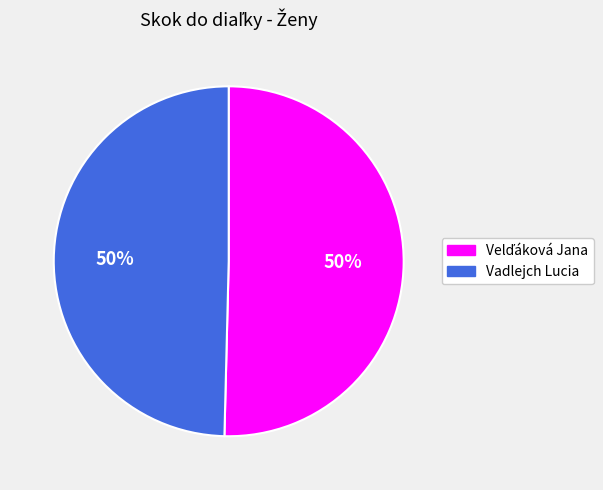

Count the number of slices in the pie.

2